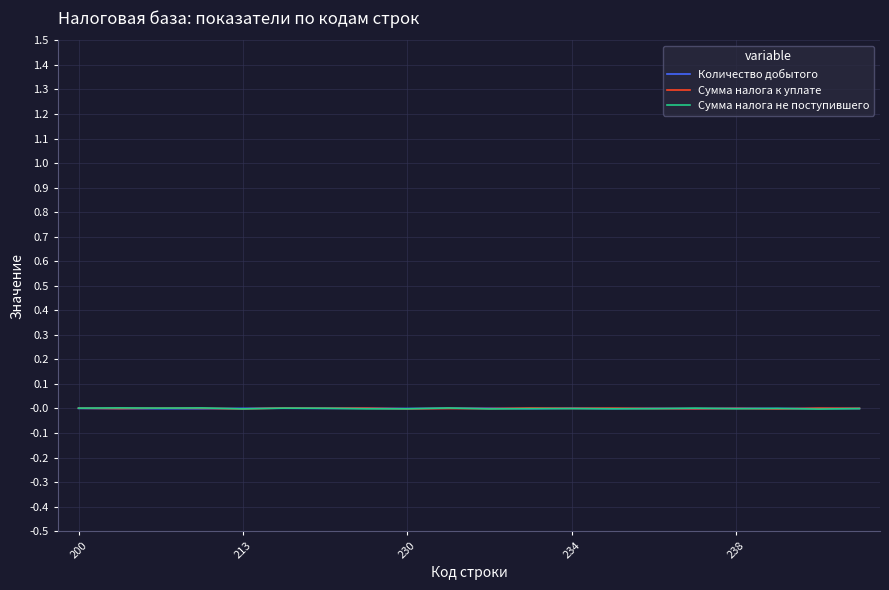

Which series ends up on top after the final intersection of Количество добытого and Сумма налога к уплате?

Сумма налога к уплате